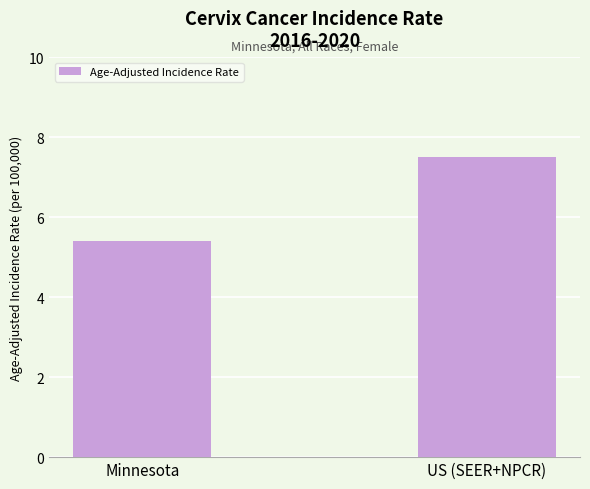

What is the greatest value displayed?

7.5